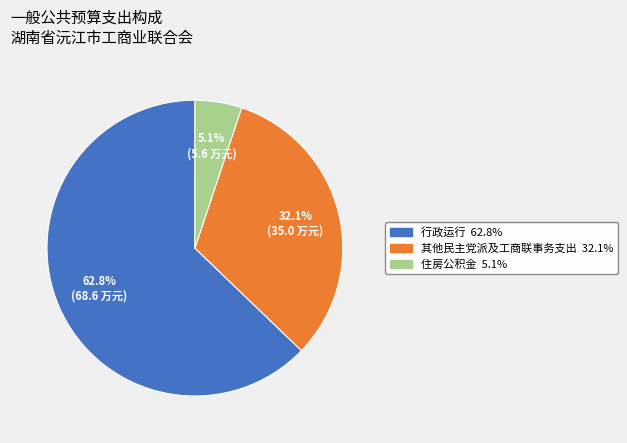

Which category accounts for the majority?

行政运行